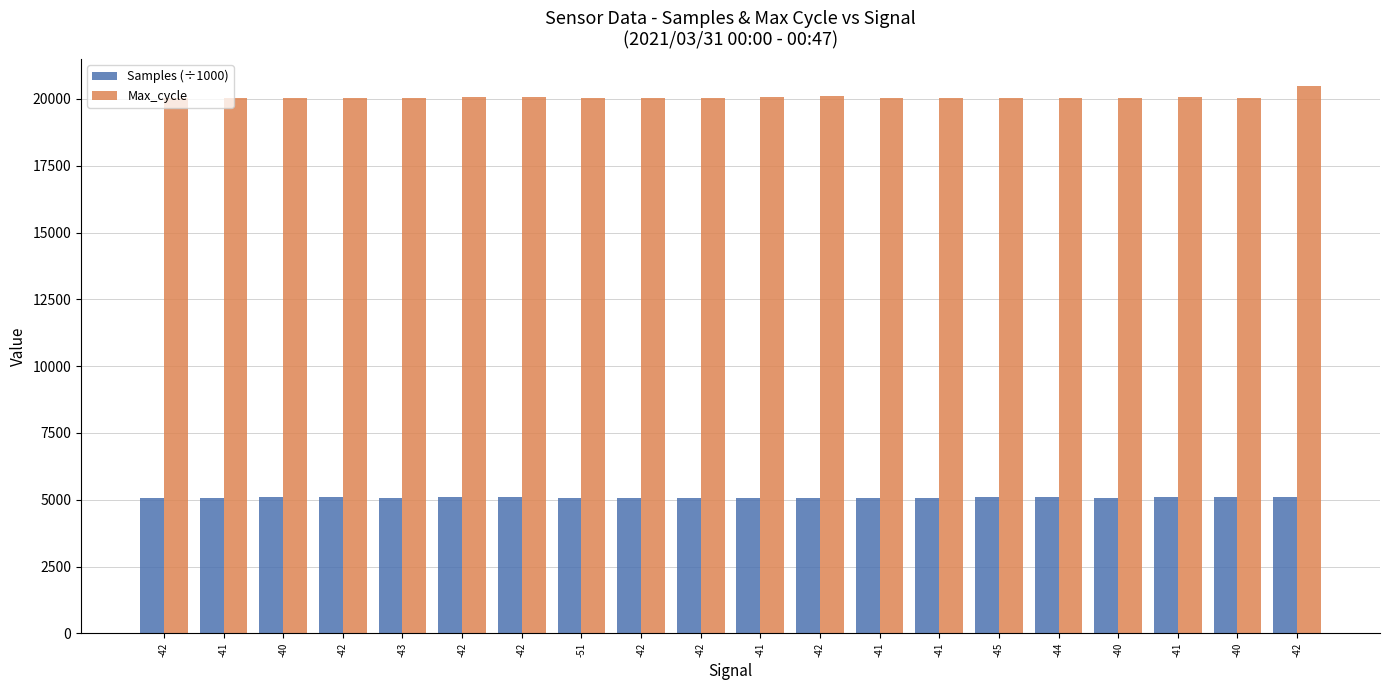

At which category is the sum across all series the highest?

-42